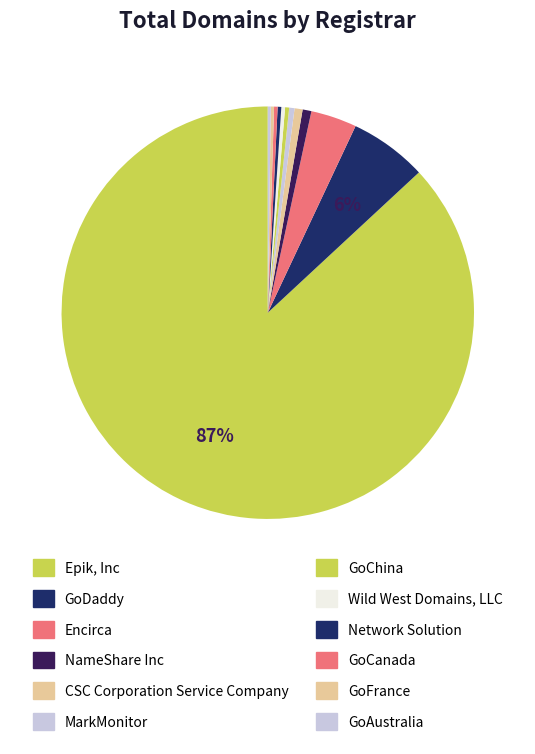

How many slices are in this pie chart?

12